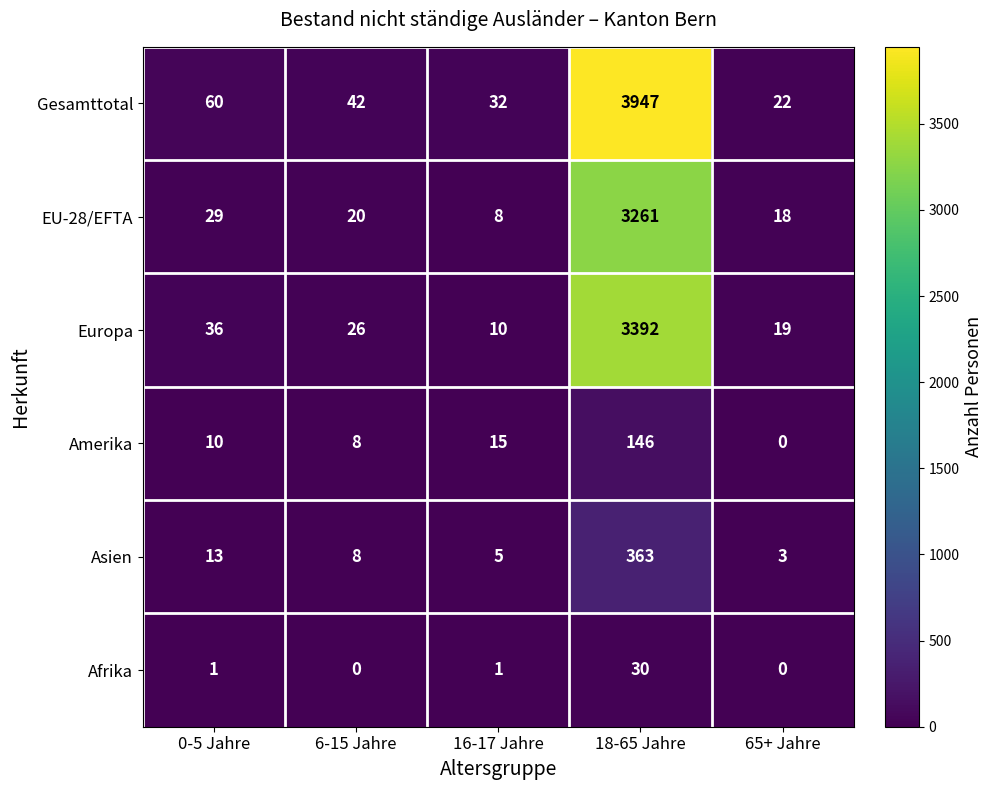

True or false: EU-28/EFTA has a value of 48 at 0-5 Jahre.

False